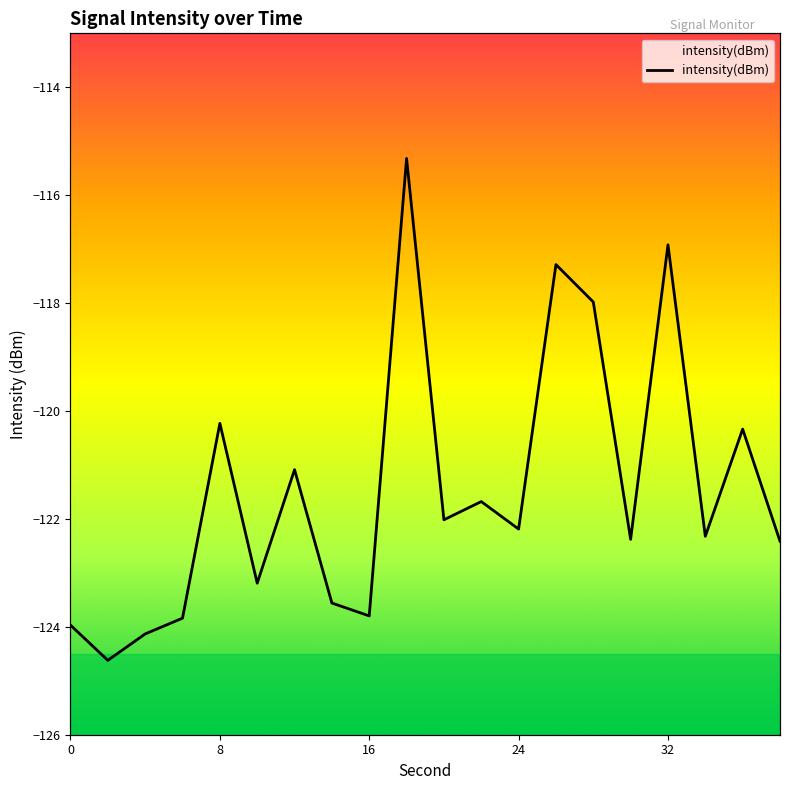

Count the number of data series in this chart.

1